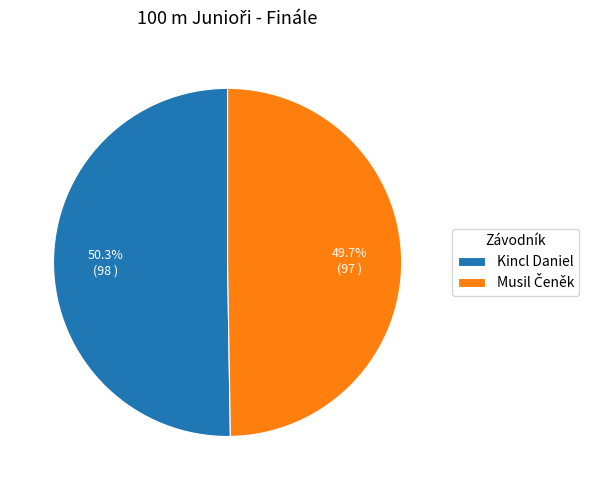

Is it true that Kincl Daniel is 42% of the pie?

False